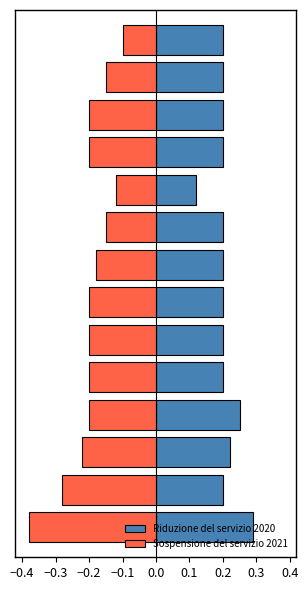

What is the minimum value for Riduzione del servizio 2020?

0.1